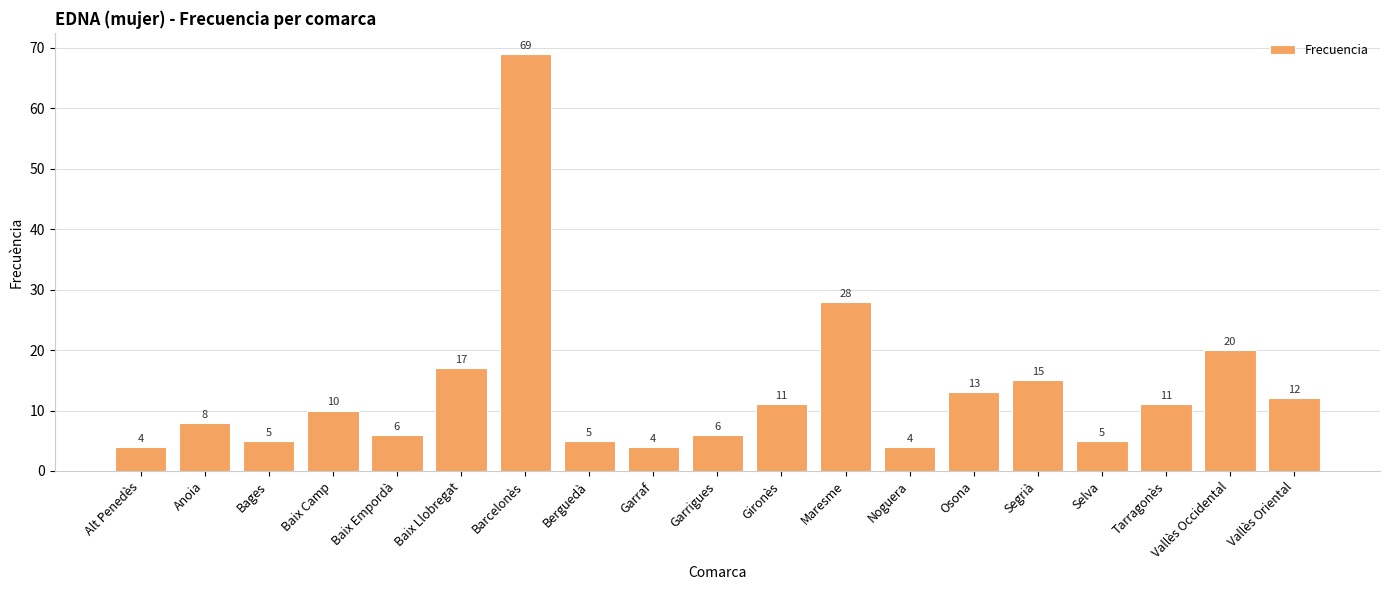

Reading left to right, transcribe all the data shown in this chart.

4	8	5	10	6	17	69	5	4	6	11	28	4	13	15	5	11	20	12